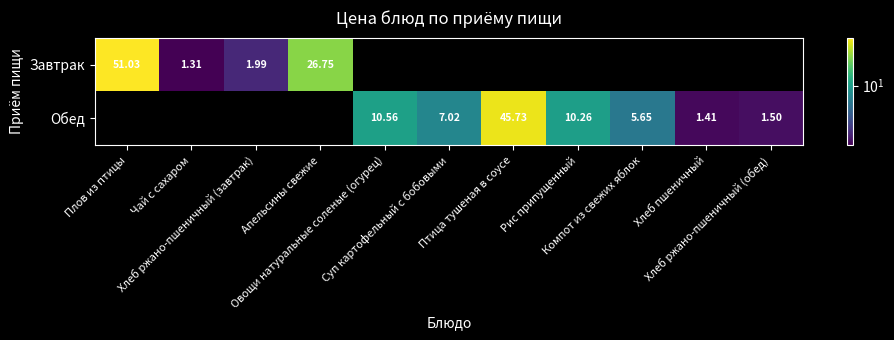

The value of Завтрак at Чай с сахаром is 0.8. True or false?

False